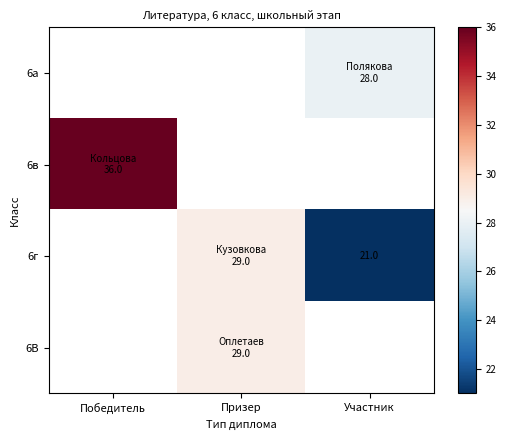

How many values in 6г are above zero?

2